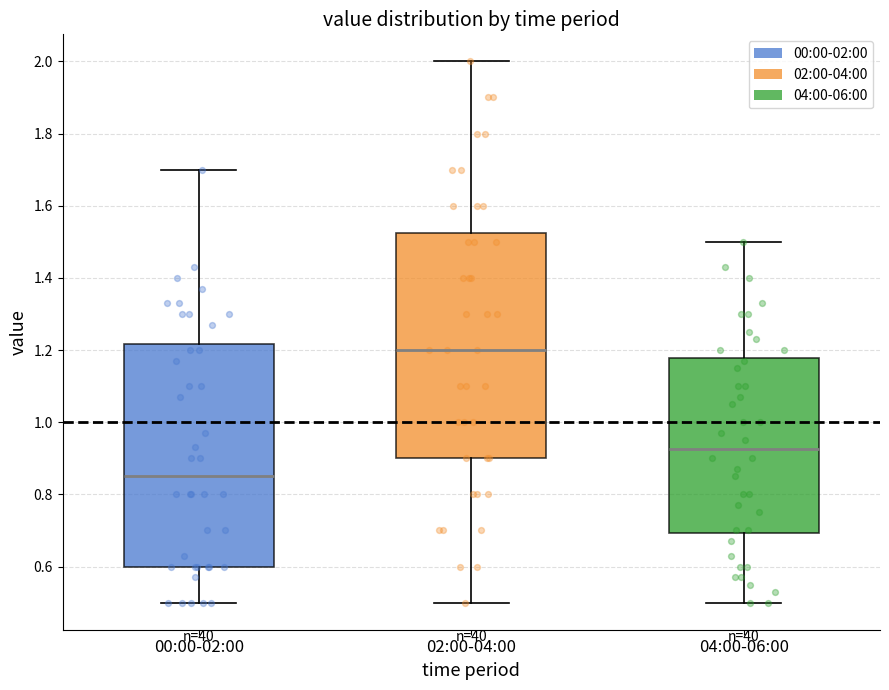

Where does the upper whisker of the box for 02:00-04:00 end on the y-axis? The values are not printed on the chart, so give them approximately, as read against the axis.

2.00